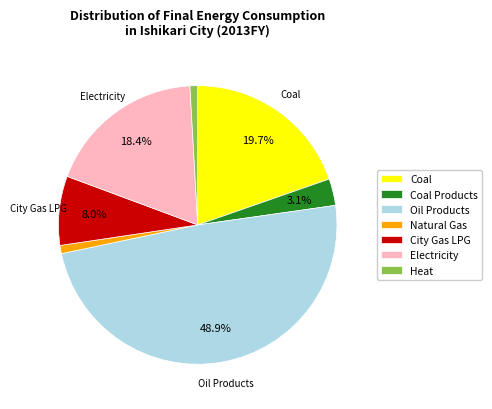

What percentage is NOT represented by City Gas LPG?

92.0%